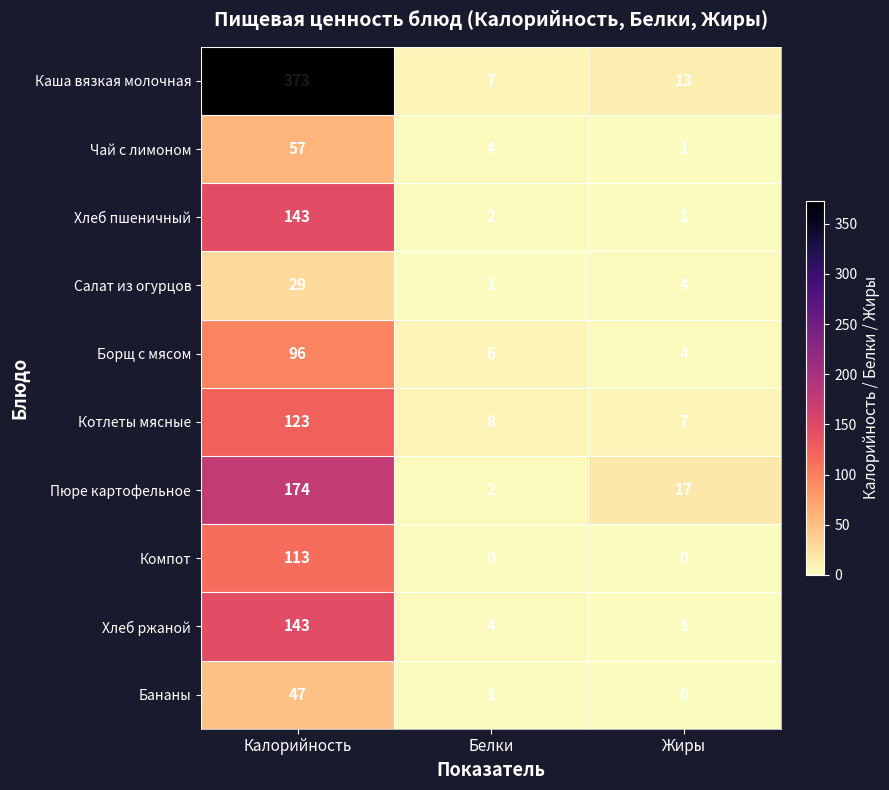

List the labels in order of Борщ с мясом value, smallest first.

Жиры, Белки, Калорийность